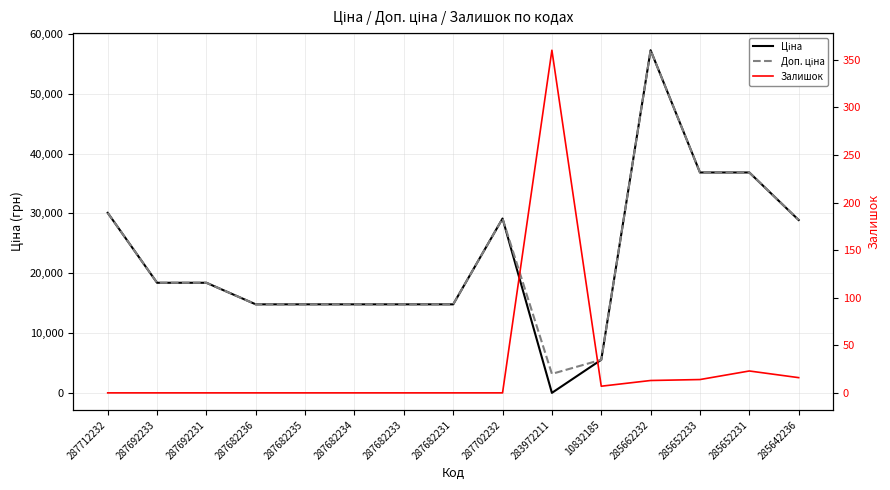

How many lines are shown in the chart?

3